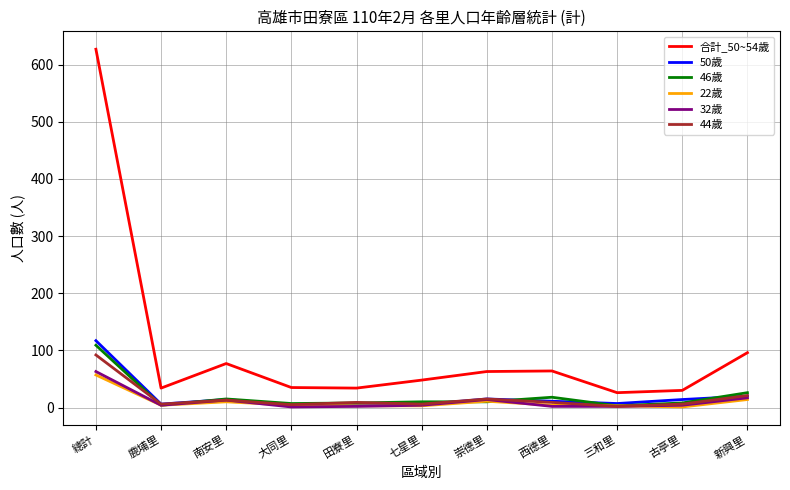

How many distinct data groups are displayed?

6